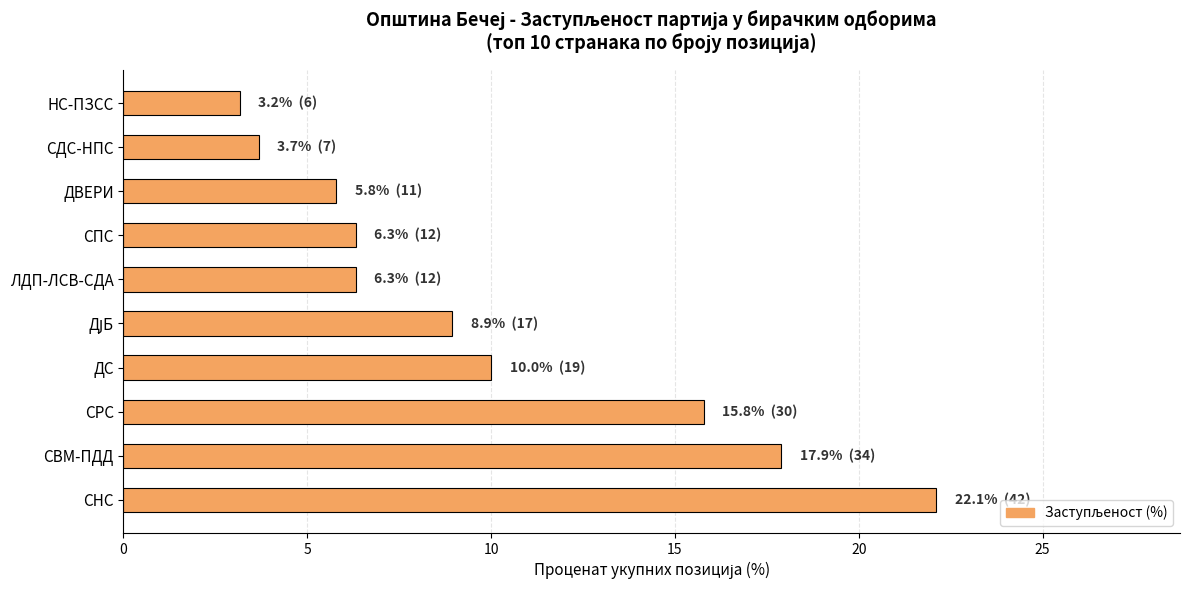

Where is the data nearest to the value 12?

ДС